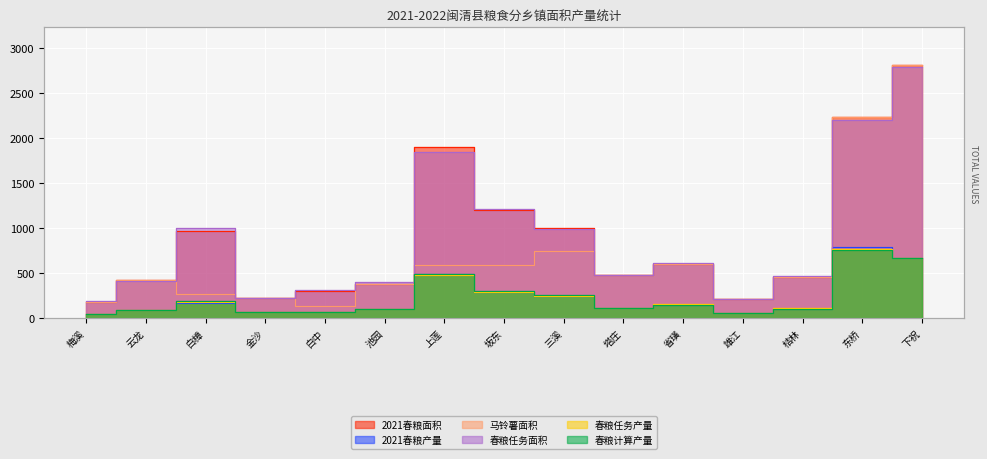

The value of 马铃薯面积 at 云龙 is 719. True or false?

False